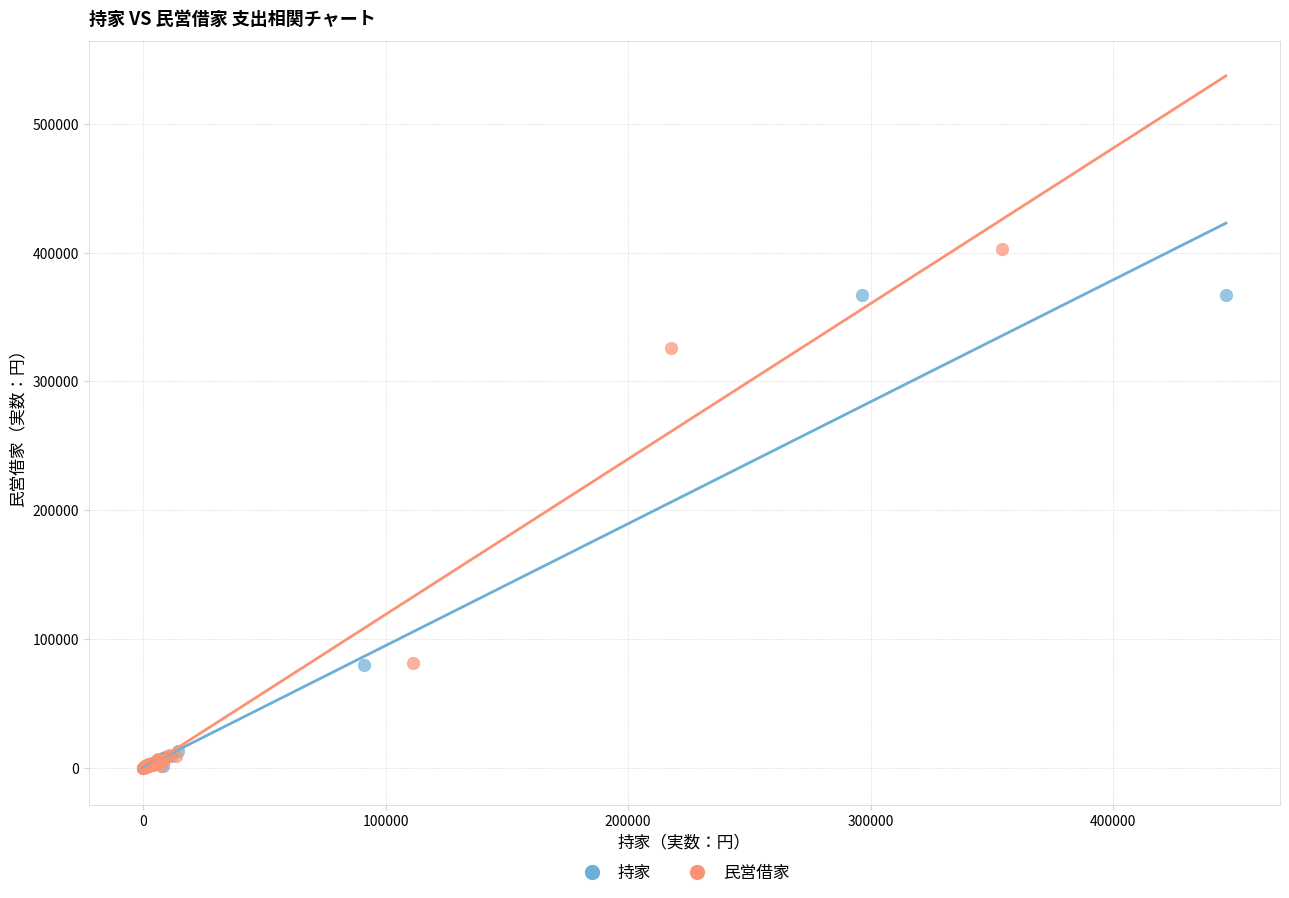

Which series has the widest spread of Y values?

民営借家